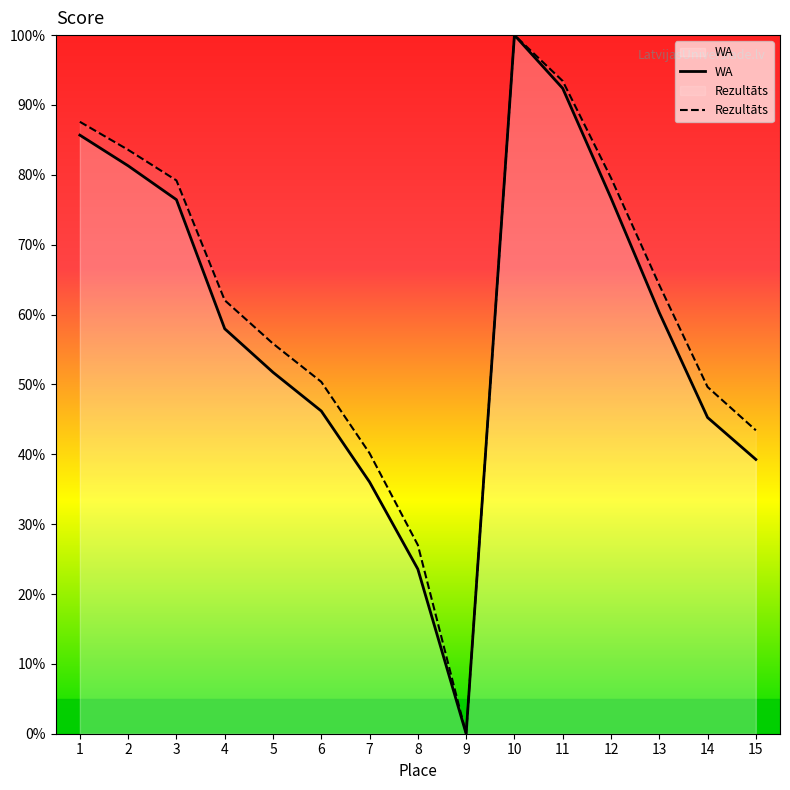

True or false: WA and Rezultāts cross at least once.

False